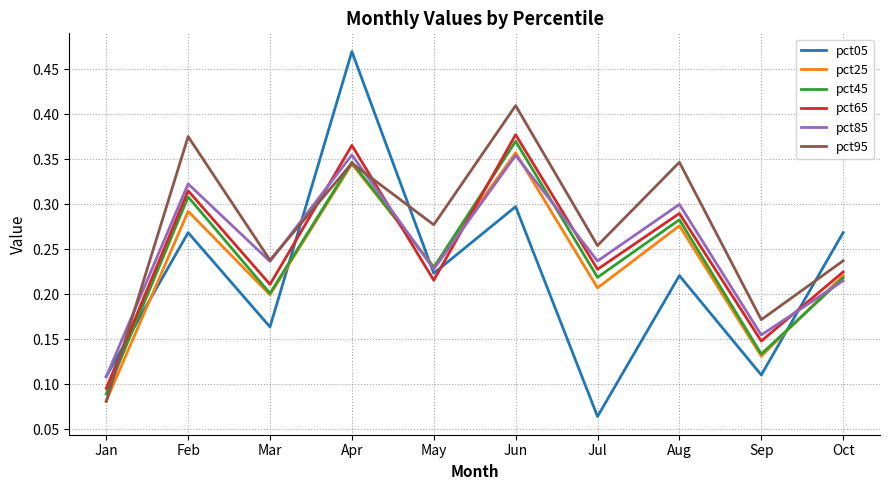

What is the sum of all pct45 values?

2.4